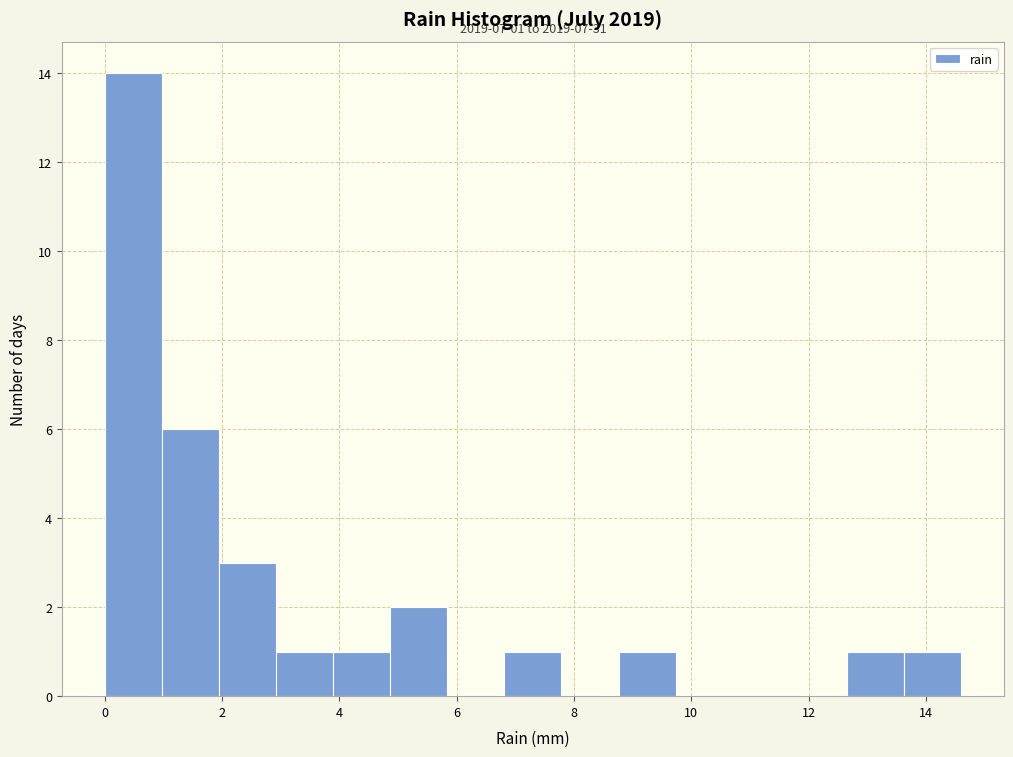

Which range on the x-axis has the tallest bar?

0.0 to 1.0